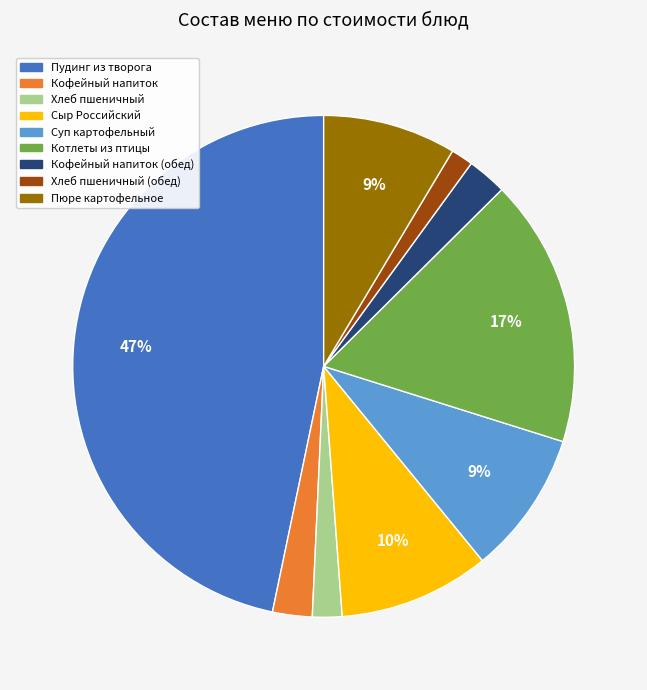

How many slices are in this pie chart?

9